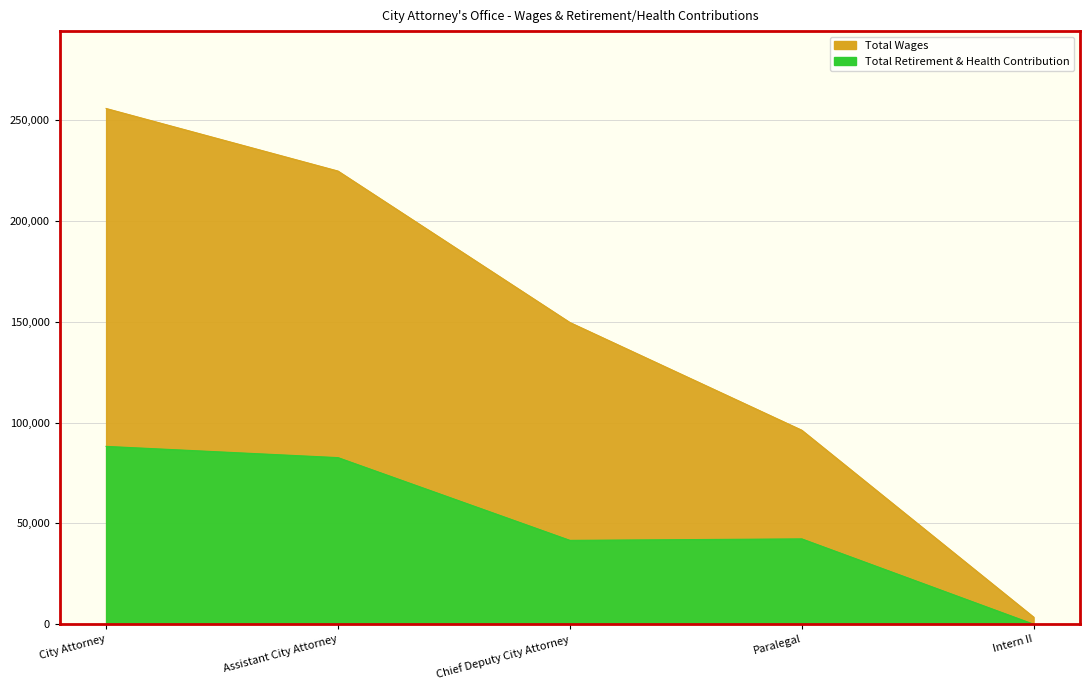

True or false: Total Retirement & Health Contribution and Total Wages intersect in this chart.

False